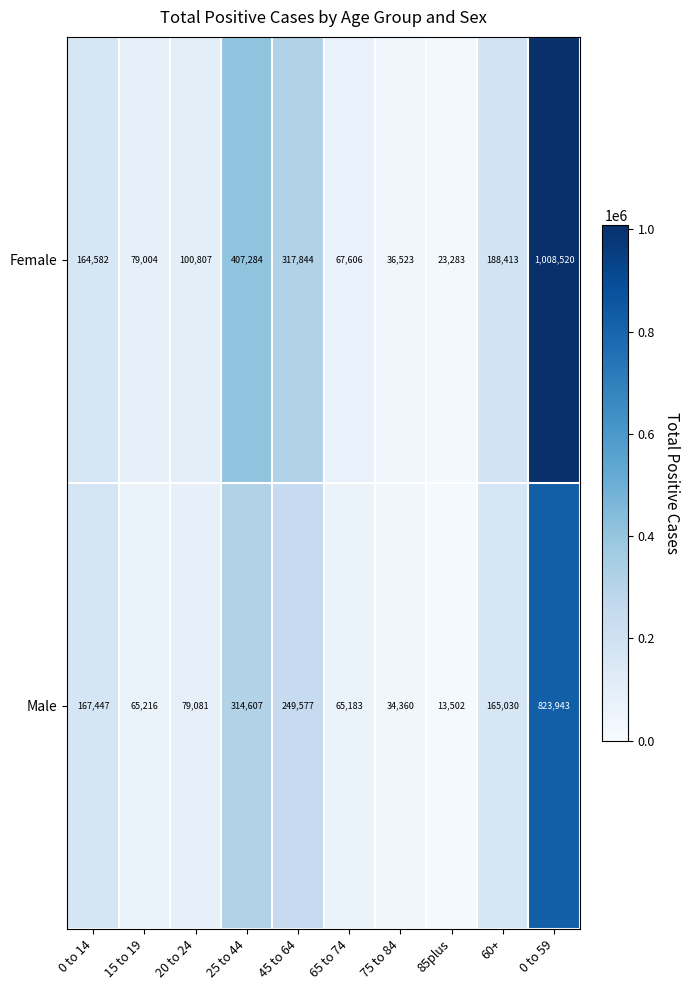

Is the value of Male at 0 to 14 greater than the value of Female at 60+?

No